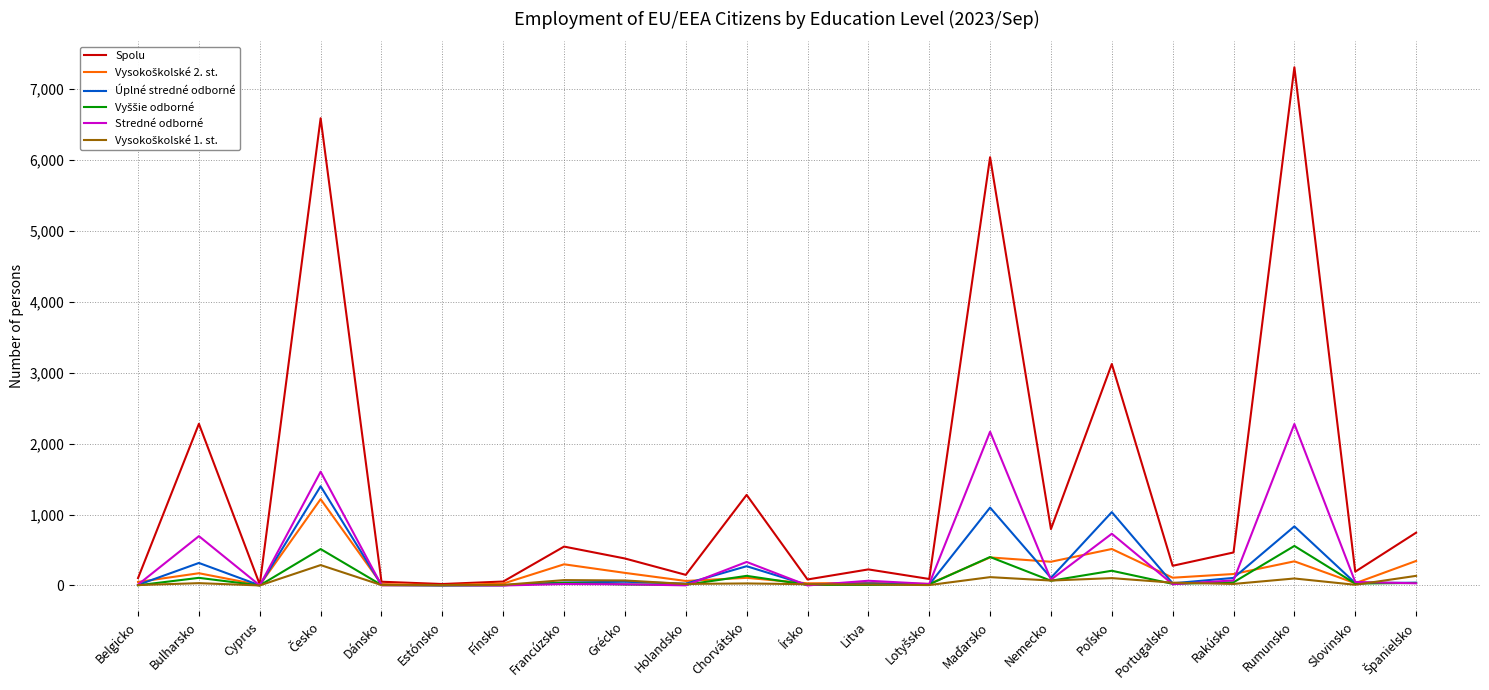

Which series has the widest spread of values?

Spolu